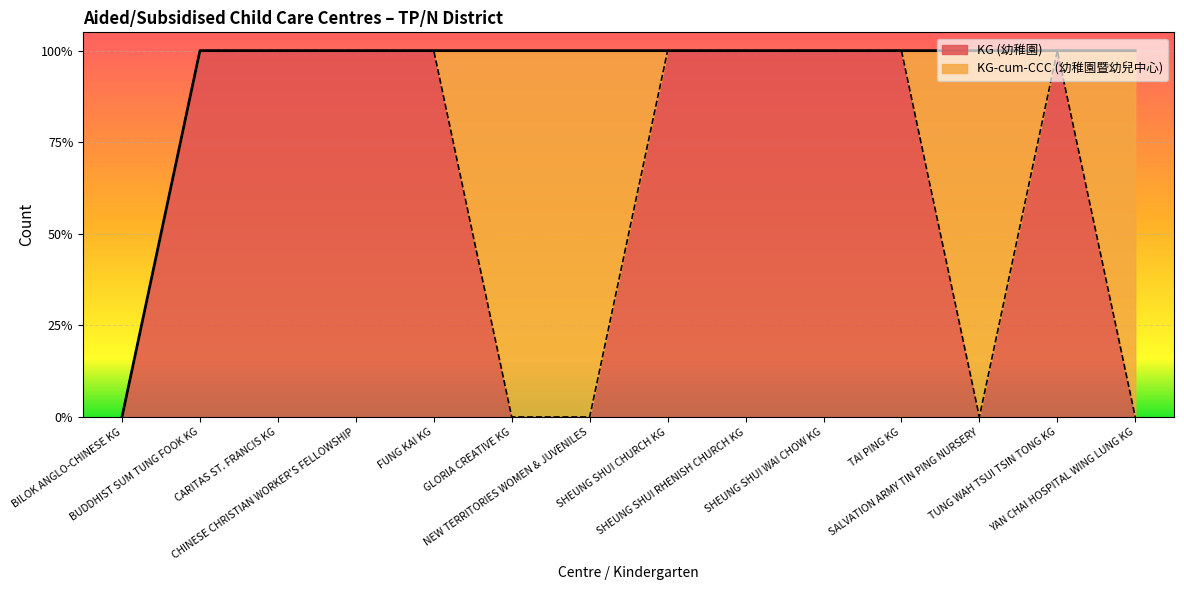

The chart shows a value of -1 at SALVATION ARMY TIN PING NURSERY. True or false?

False